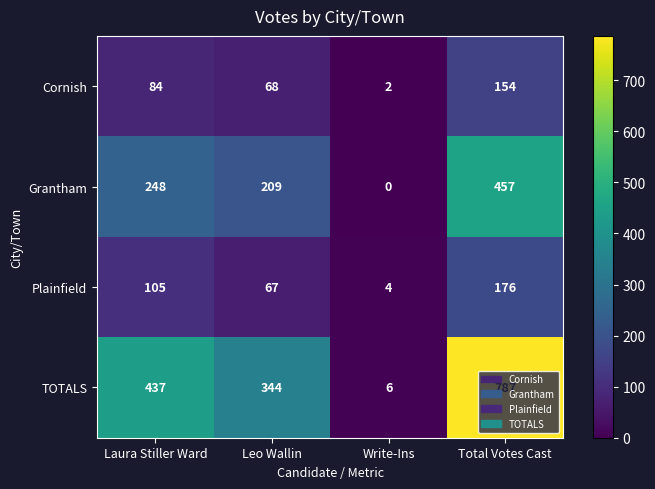

Which series has the largest range (max minus min)?

TOTALS